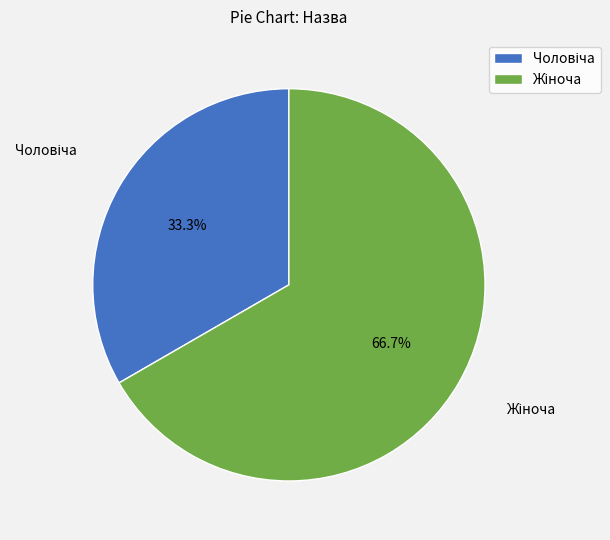

Is there any slice that represents more than half of the pie?

Yes